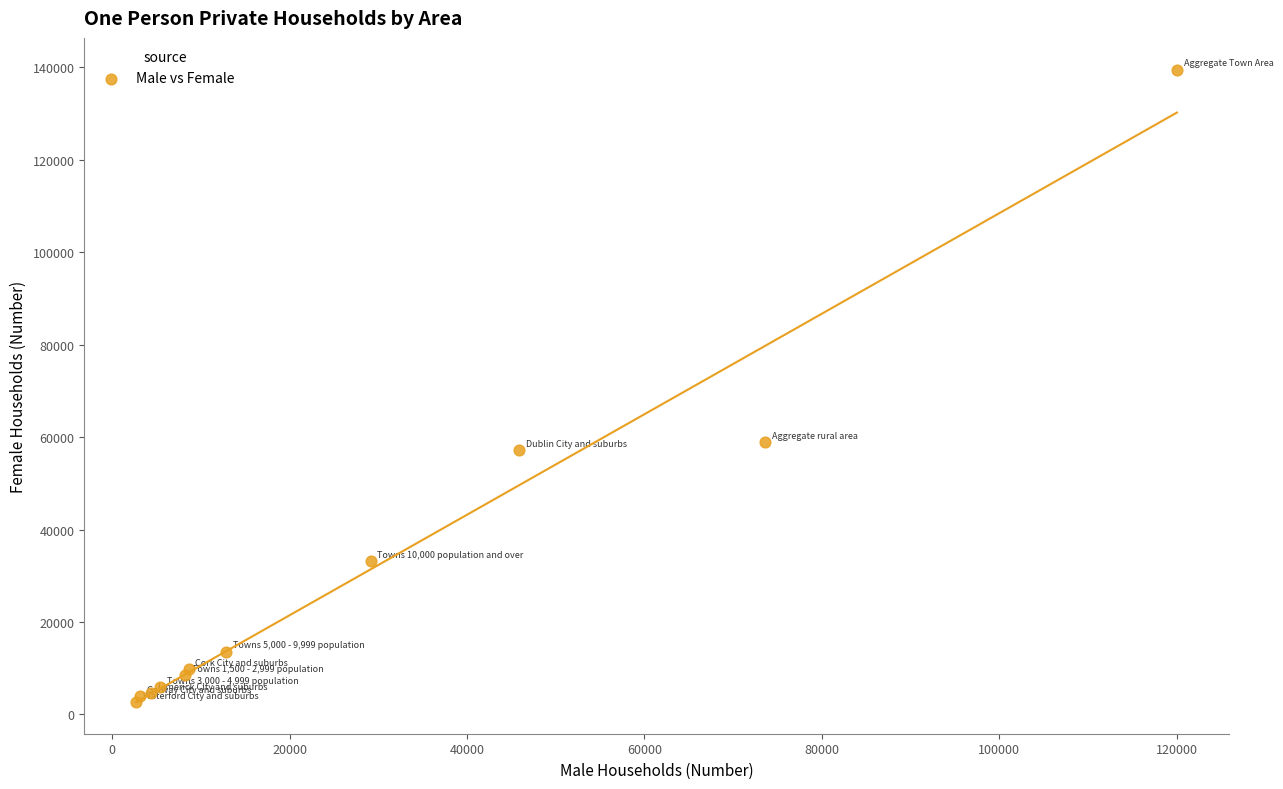

What Y value in the scatter plot is closest to 71111?

58853